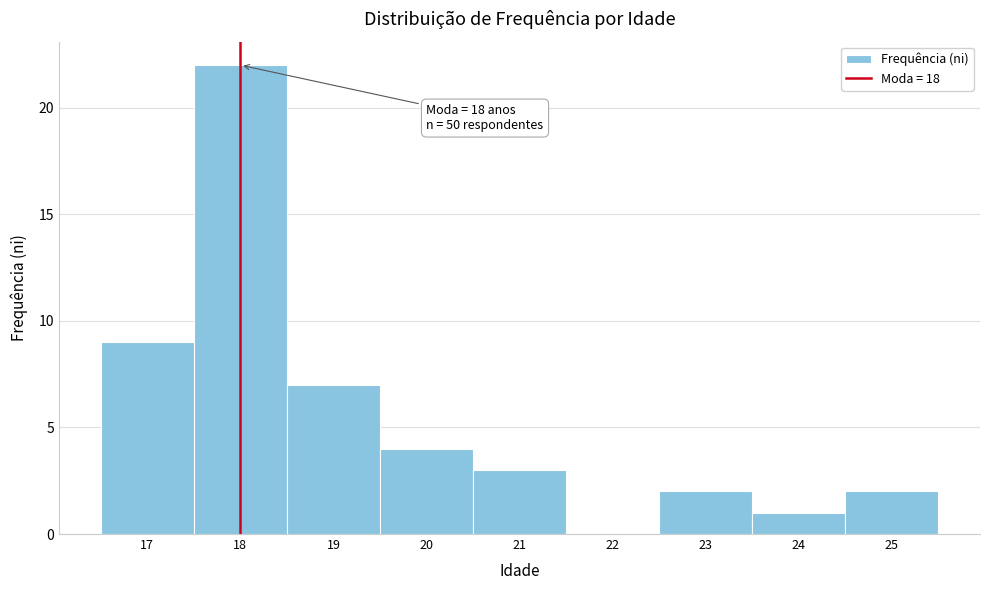

Which range on the x-axis has the tallest bar?

17.5 to 18.5